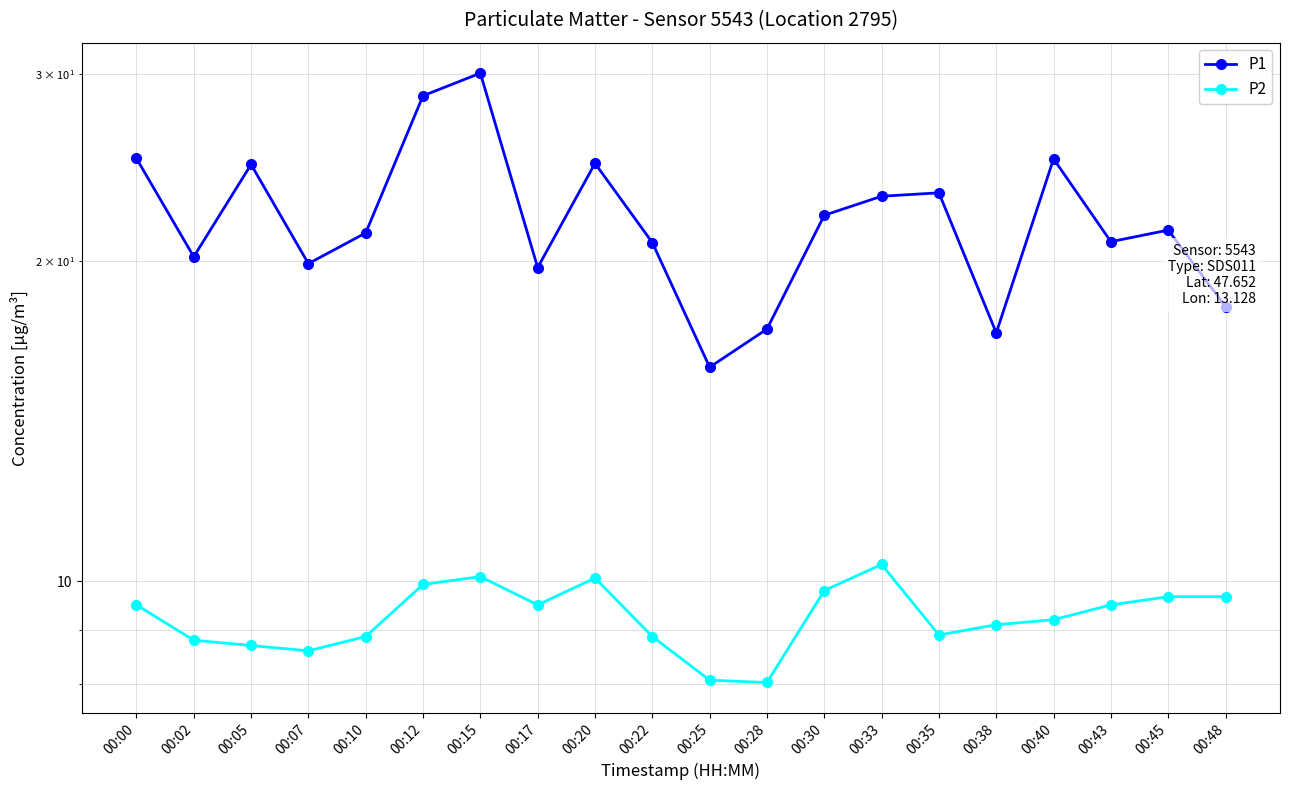

At which label does P2 first exceed 9?

00:00